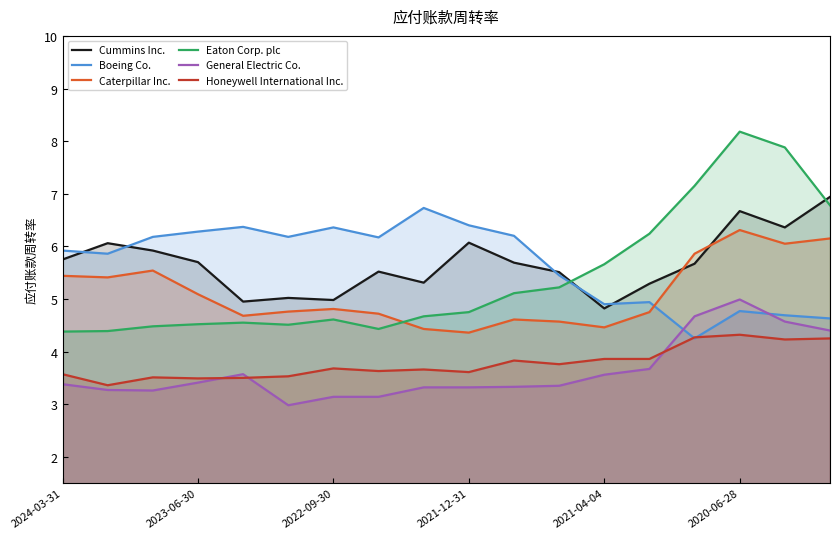

How many data points in Cummins Inc. are less than 5?

3